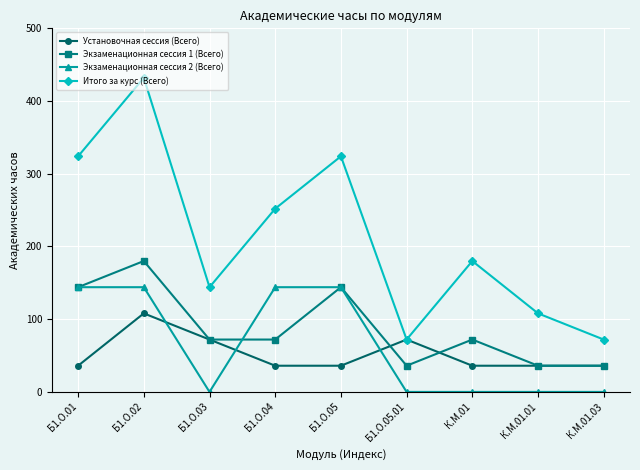

Count the Экзаменационная сессия 2 (Всего) values in the range 0 to 144.

9